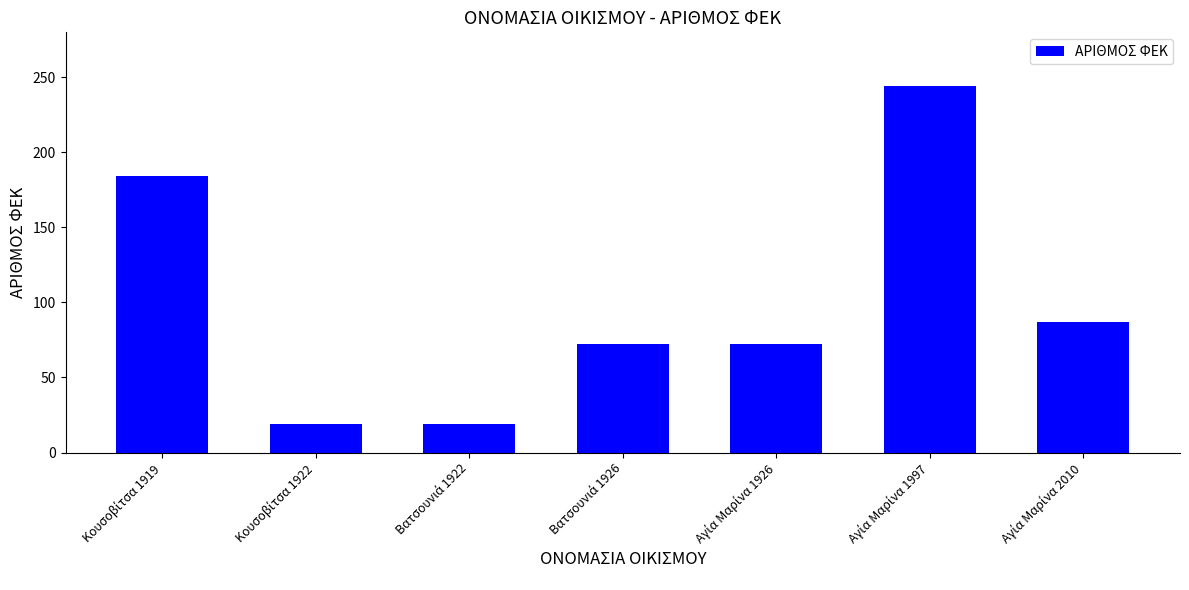

What is the greatest value displayed?

244